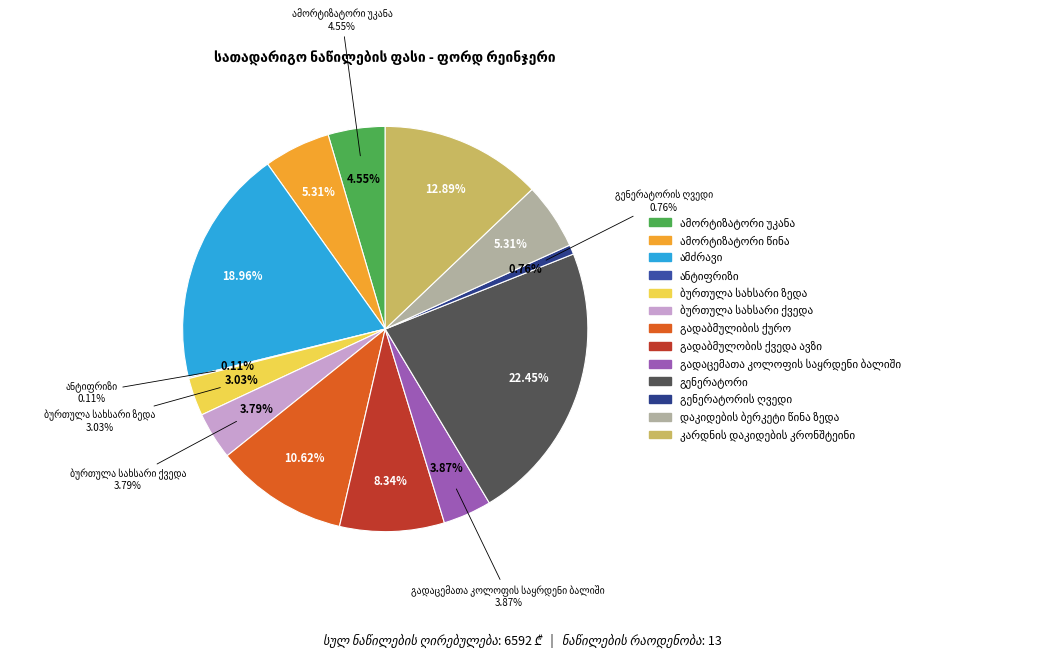

Rank the categories by value from lowest to highest.

ანტიფრიზი, გენერატორის ღვედი, ბურთულა სახსარი ზედა, ბურთულა სახსარი ქვედა, გადაცემათა კოლოფის საყრდენი ბალიში, ამორტიზატორი უკანა, ამორტიზატორი წინა, დაკიდების ბერკეტი წინა ზედა, გადაბმულობის ქვედა ავზი, გადაბმულიბის ქურო, კარდნის დაკიდების კრონშტეინი, ამძრავი, გენერატორი